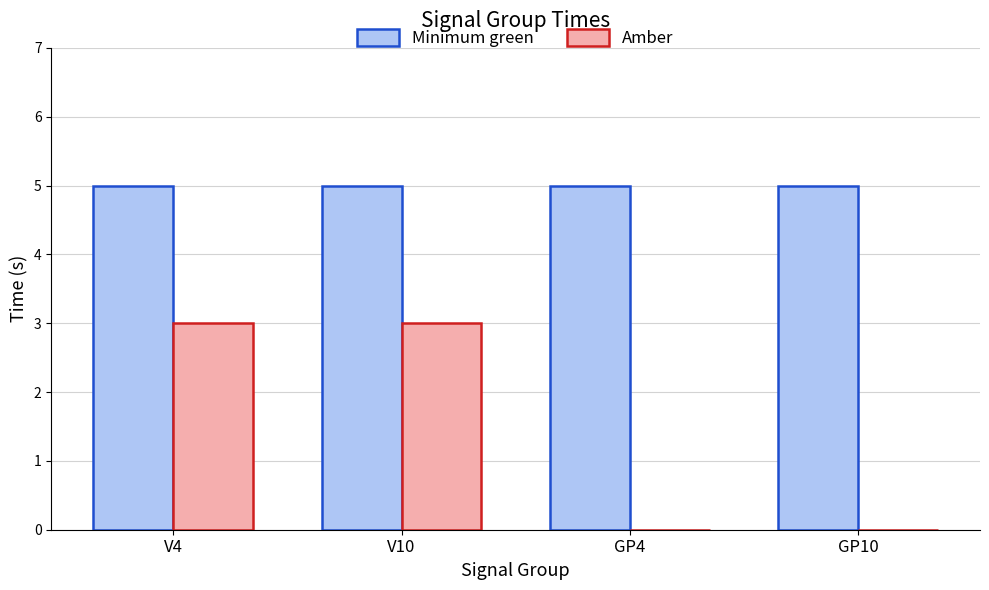

How many data points does each series have?

4